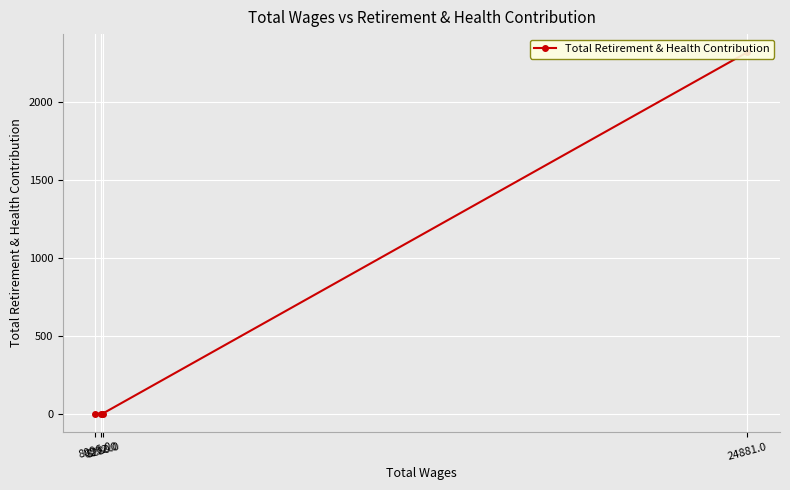

Is it true that the value at 8232.0 is 0?

True